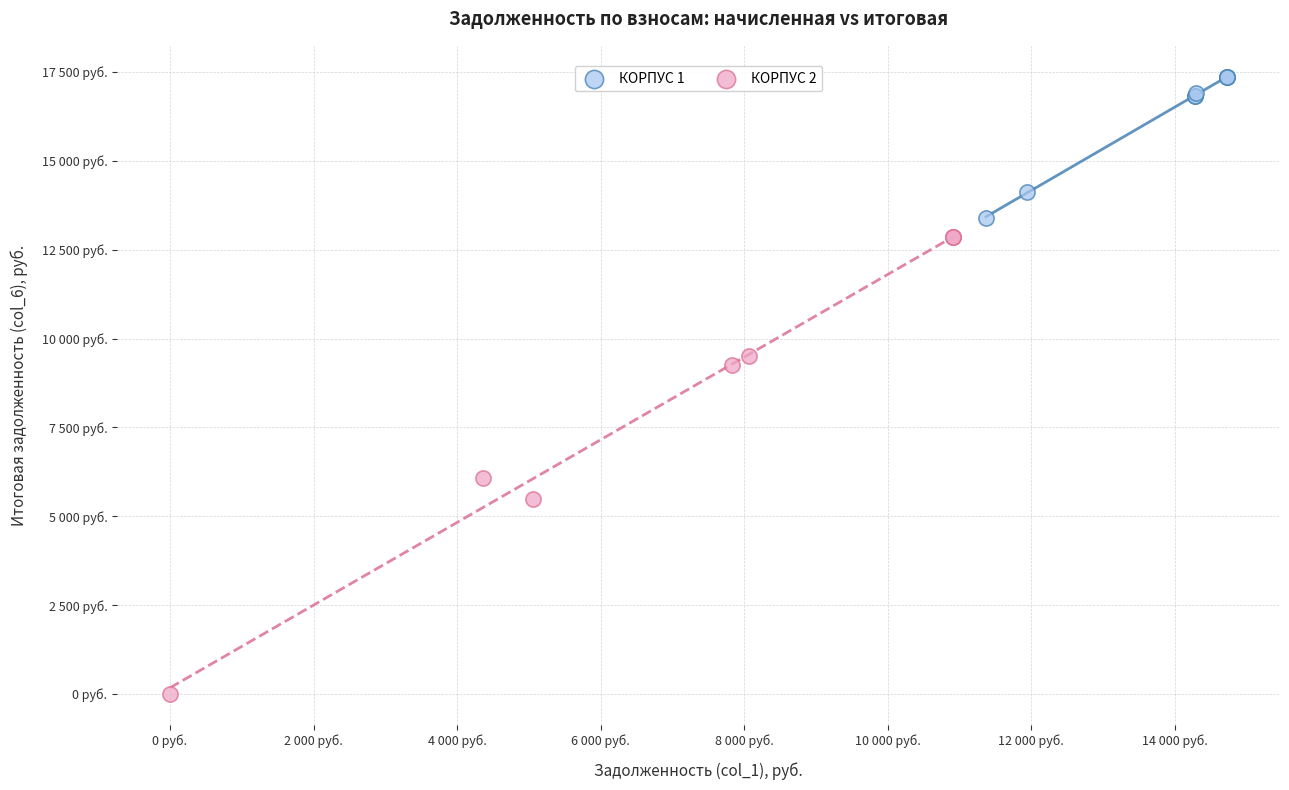

Which series reaches the minimum Y coordinate?

КОРПУС 2